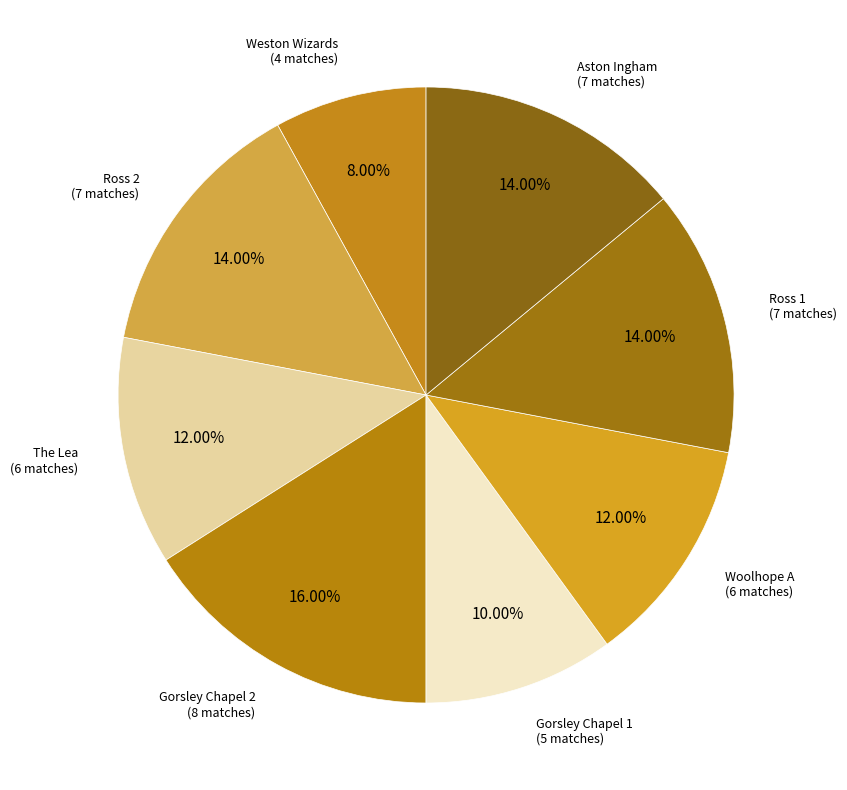

How many segments does this pie chart have?

8